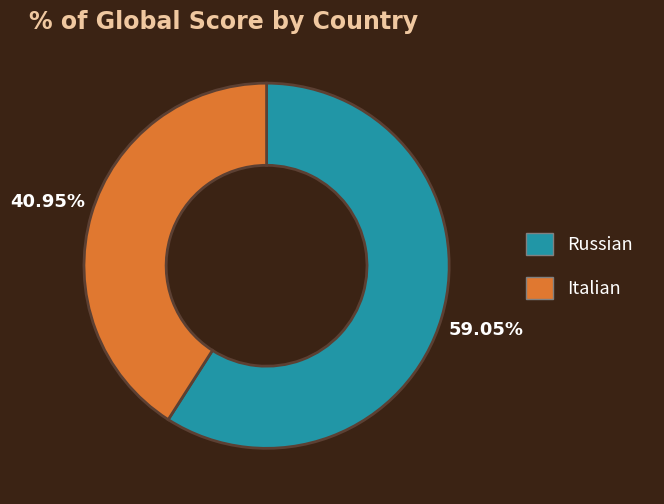

To the nearest percent, what is the average slice percentage?

50%